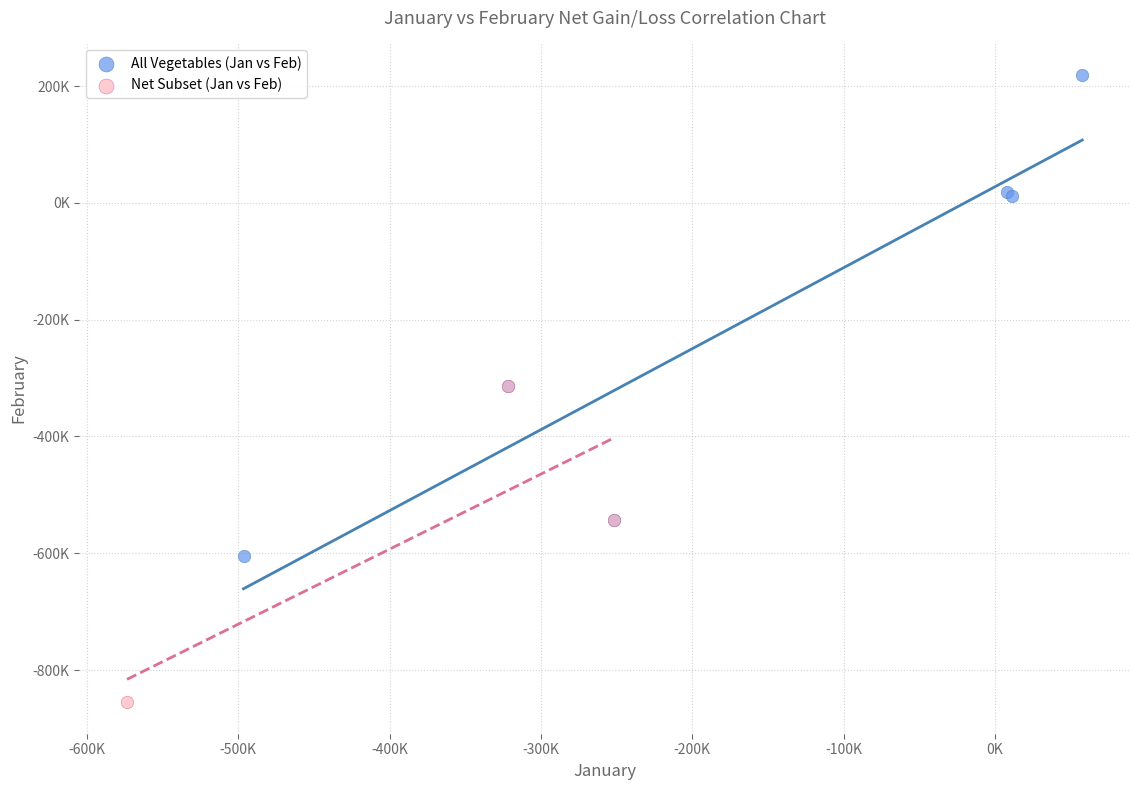

Which series contains the highest Y value?

All Vegetables (Jan vs Feb)